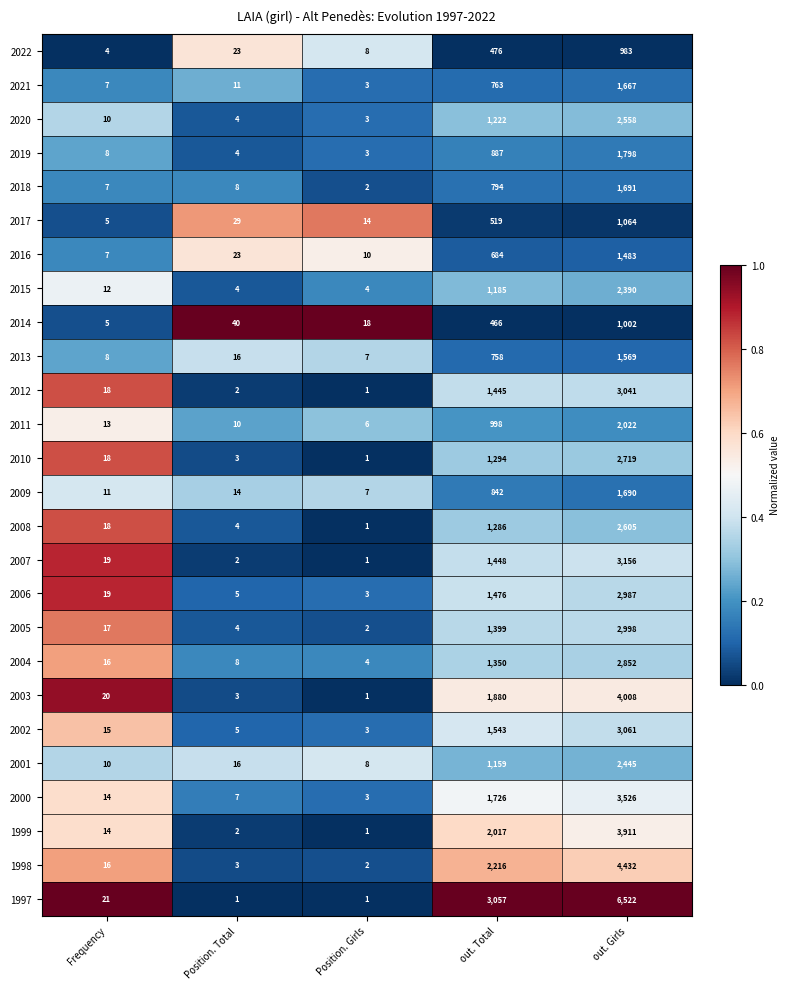

What is the difference between the maximum and minimum values in the 2009 series?

1683